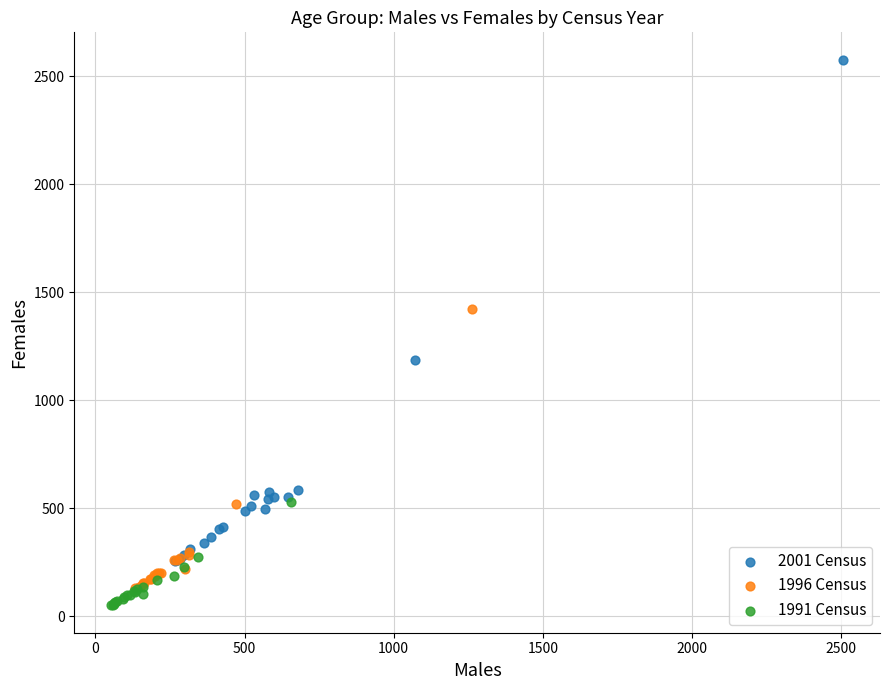

Which series reaches the maximum Y coordinate?

2001 Census